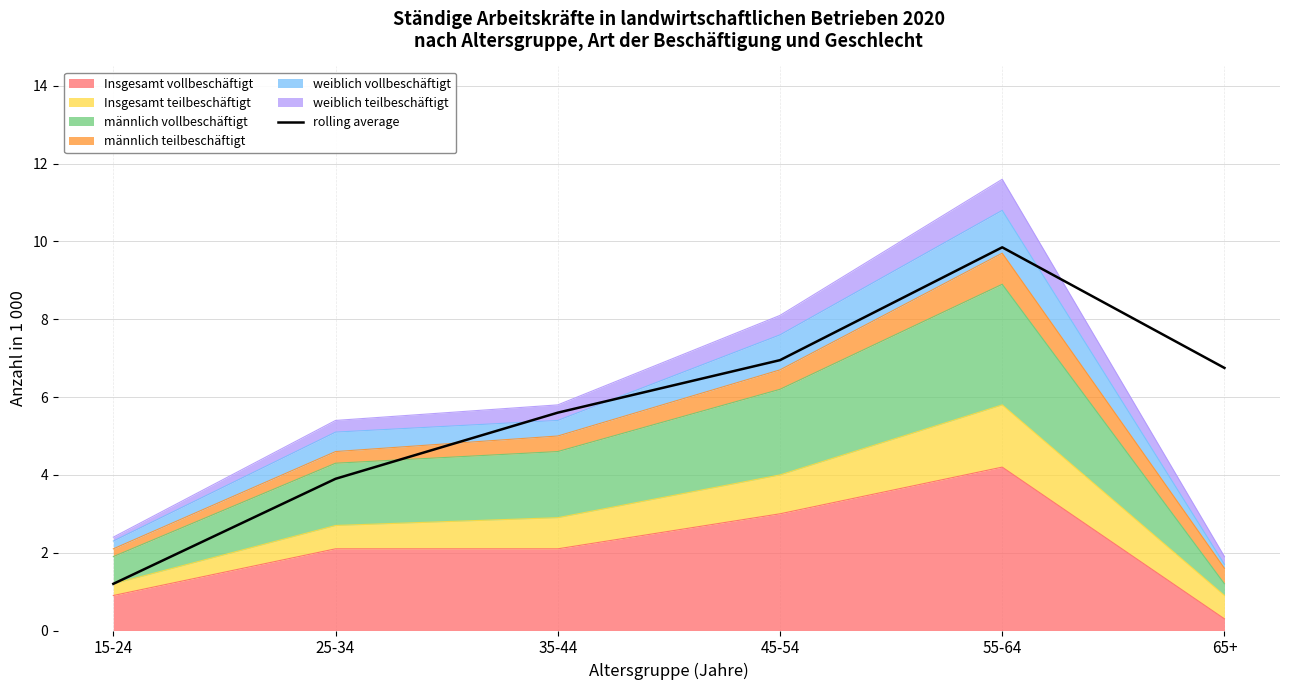

How many points are higher than both their immediate neighbors (excluding endpoints)?

1